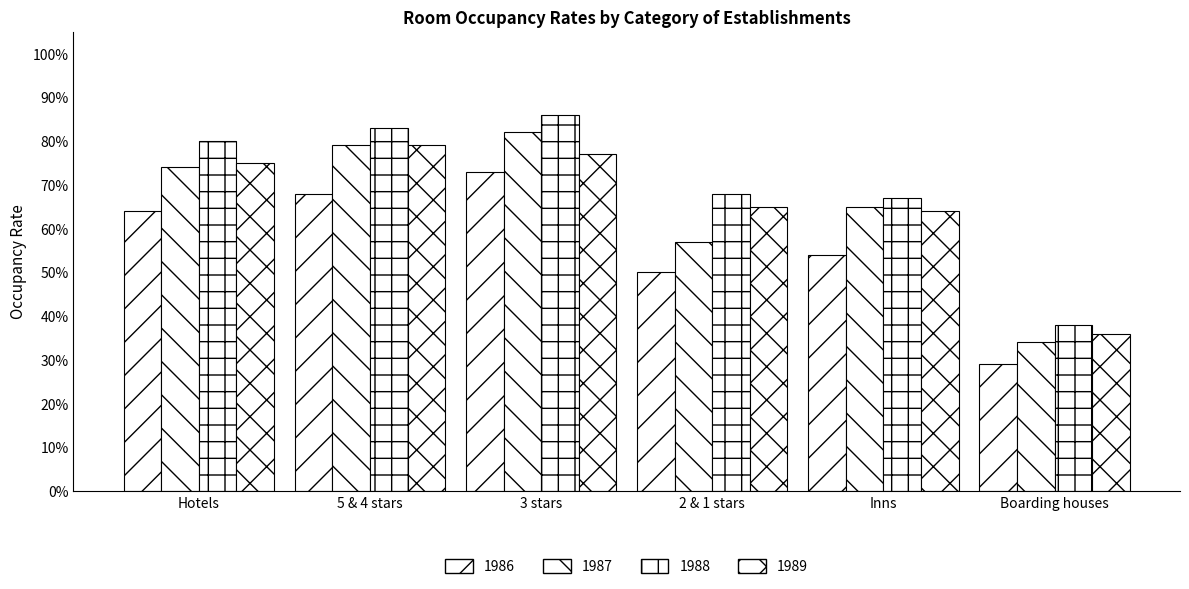

Which series changed the most between 5 & 4 stars and 2 & 1 stars?

1987